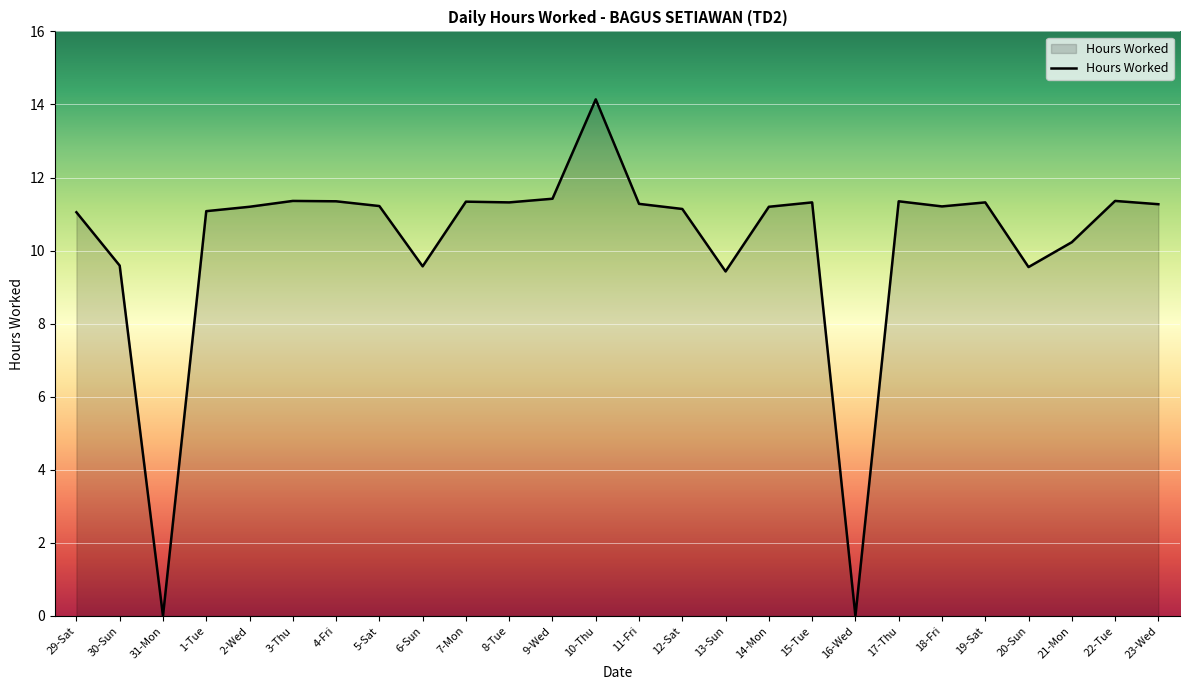

What is the change in value from 9-Wed to 21-Mon?

-1.2